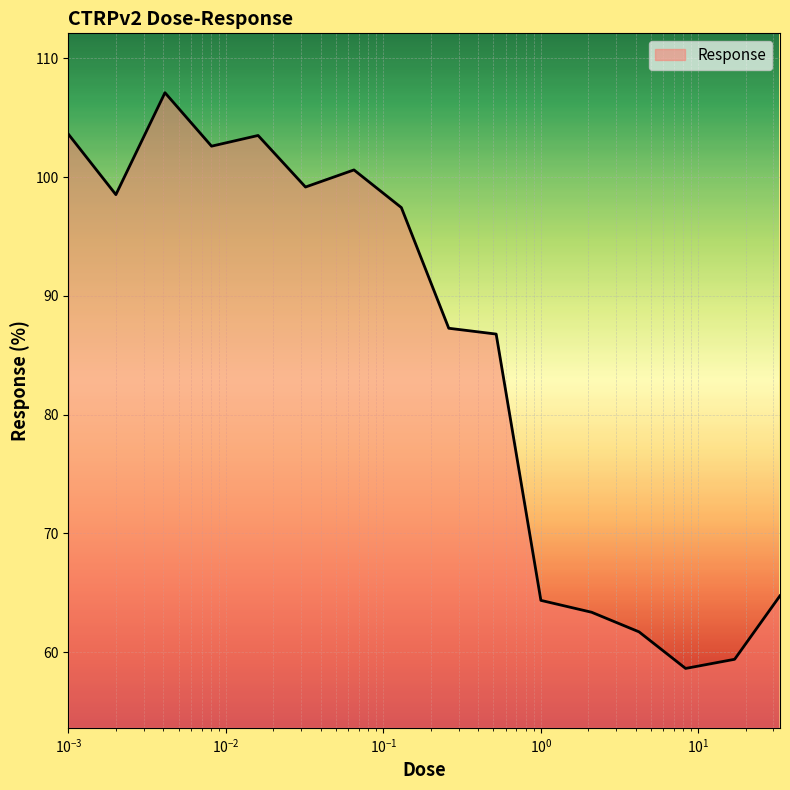

Does the chart display data point markers on the line(s)?

No